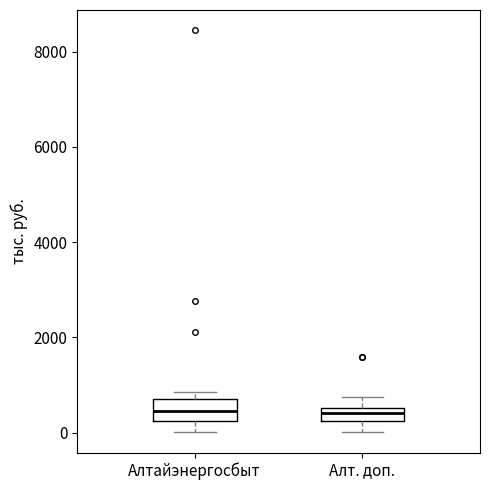

Where does the upper whisker of the box for Алт. доп. end on the y-axis? The values are not printed on the chart, so give them approximately, as read against the axis.

800